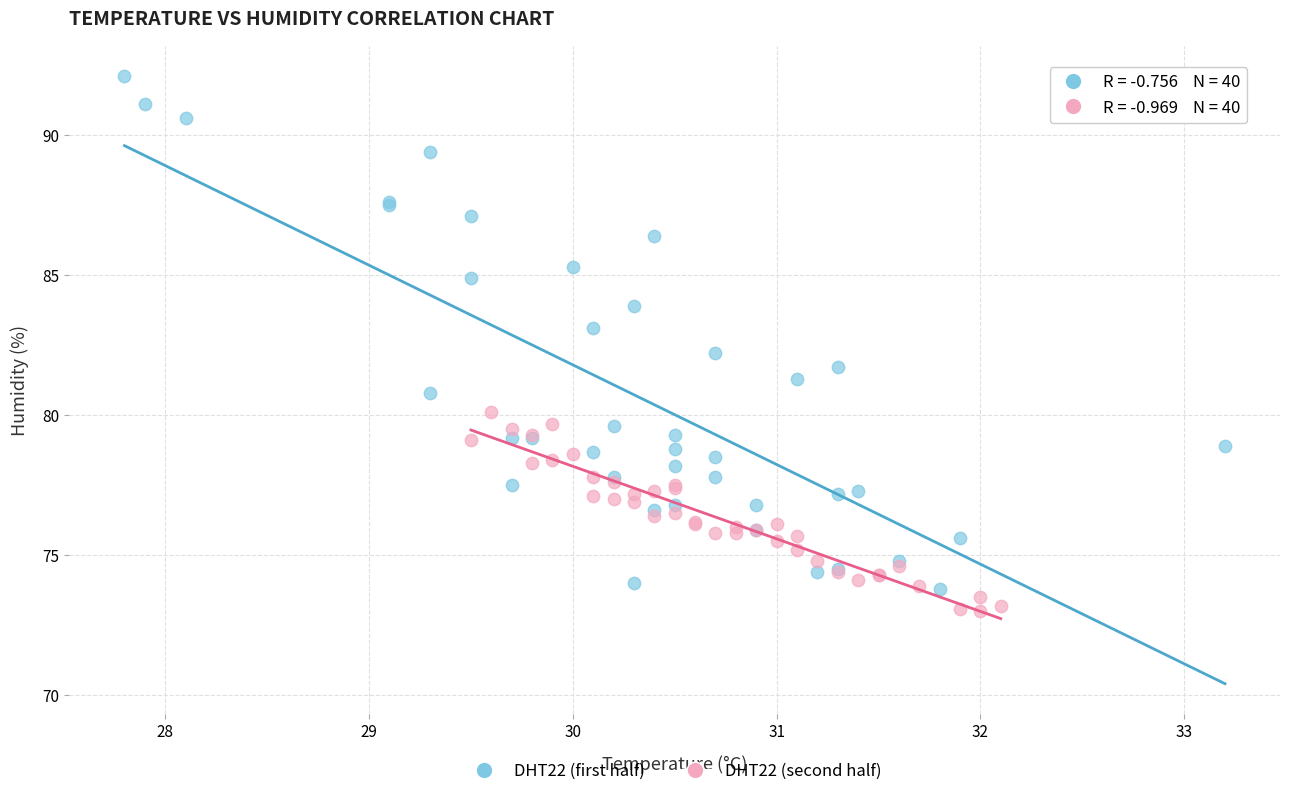

Which series contains the highest Y value?

DHT22 (first half)